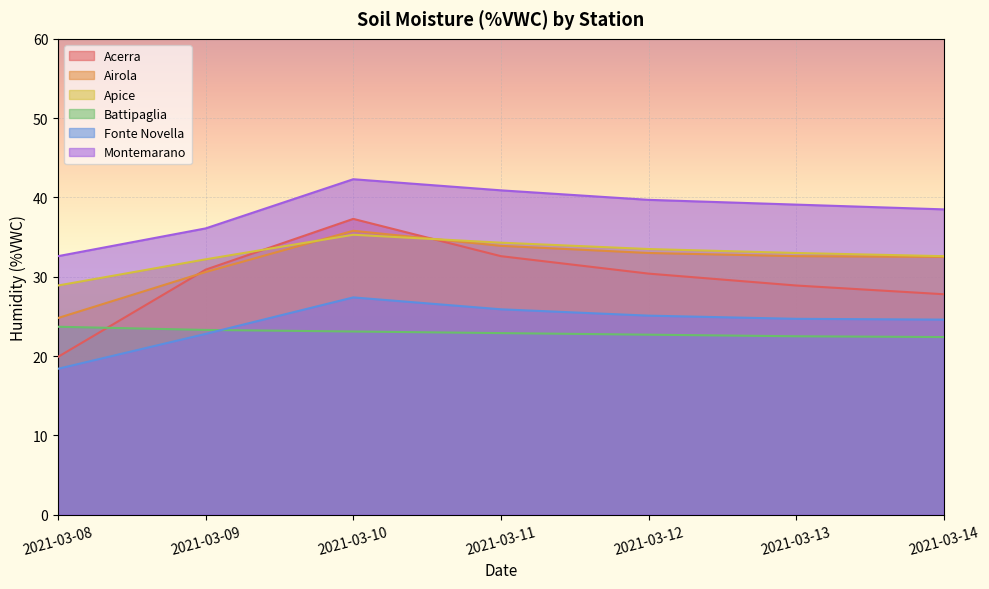

Which series has the largest range (max minus min)?

Acerra